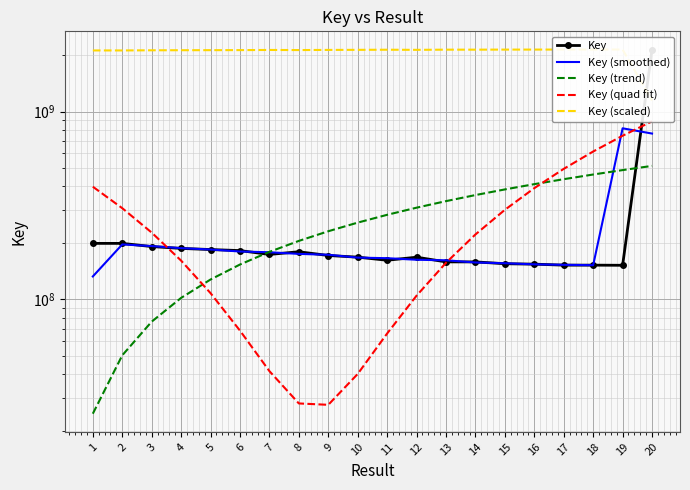

What is the value of the Key (scaled) point at the 17th from the left?

2139933538.5